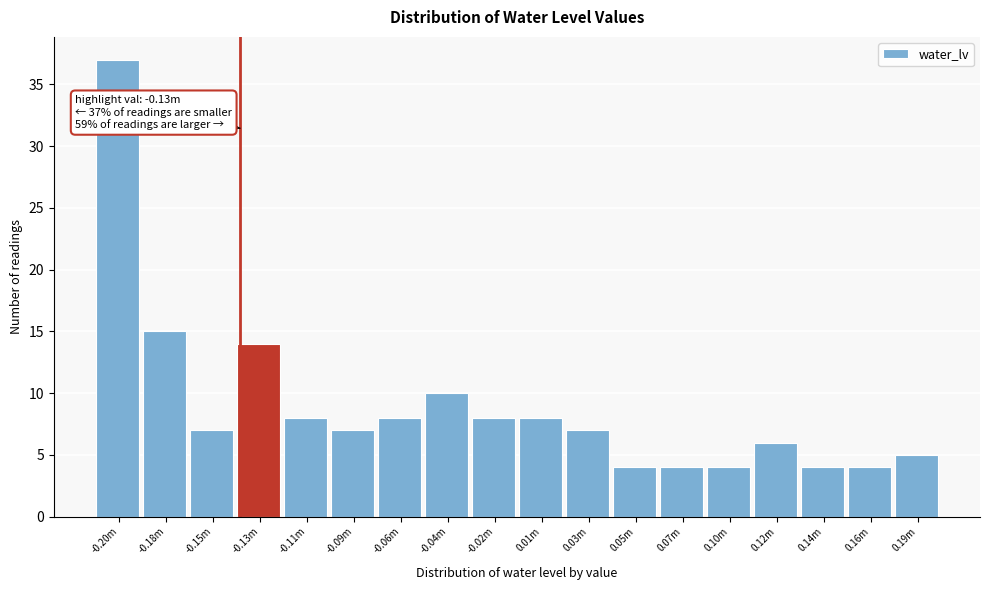

Reading left to right, list all the values displayed in this chart.

37	15	7	14	8	7	8	10	8	8	7	4	4	4	6	4	4	5